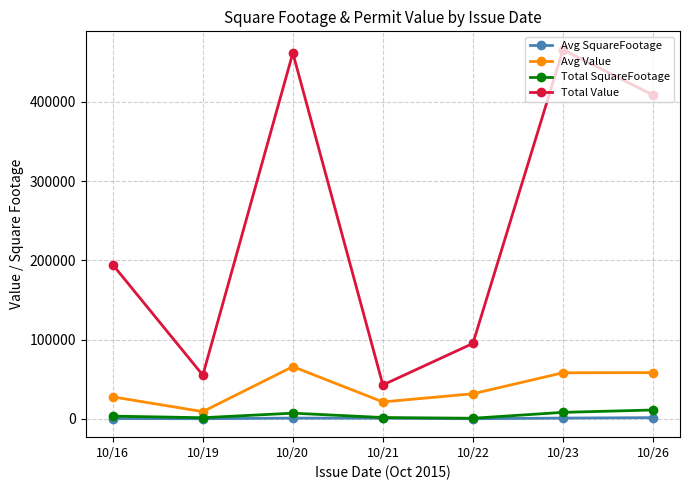

What are all the series names shown in the legend?

Avg SquareFootage, Avg Value, Total SquareFootage, Total Value